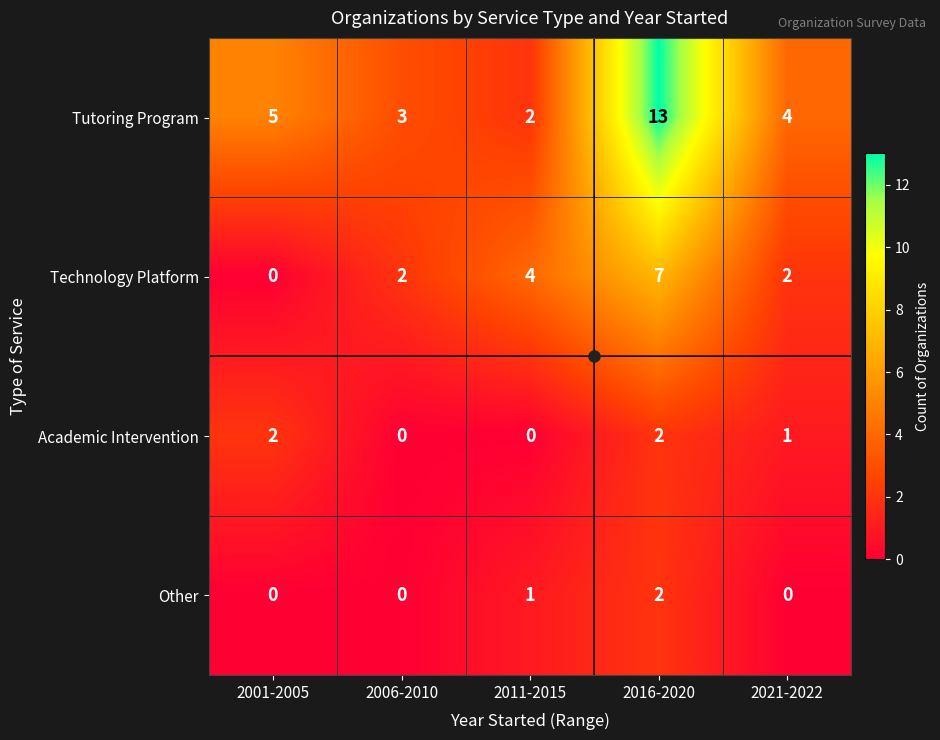

The Technology Platform series shows 1 at 2006-2010. True or false?

False